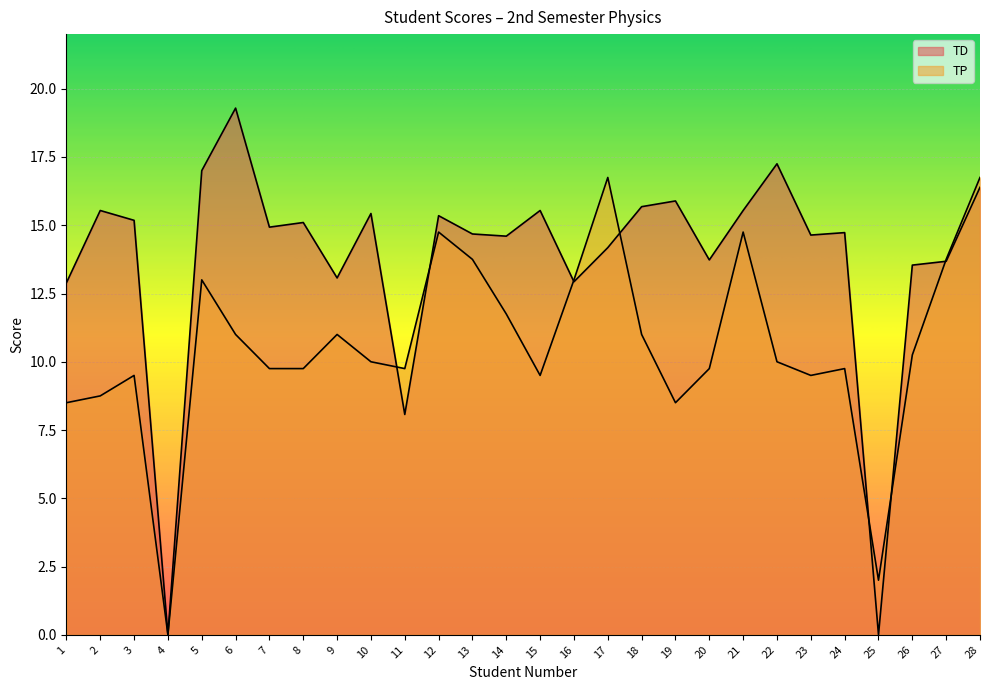

Where is the first local maximum for TD?

2